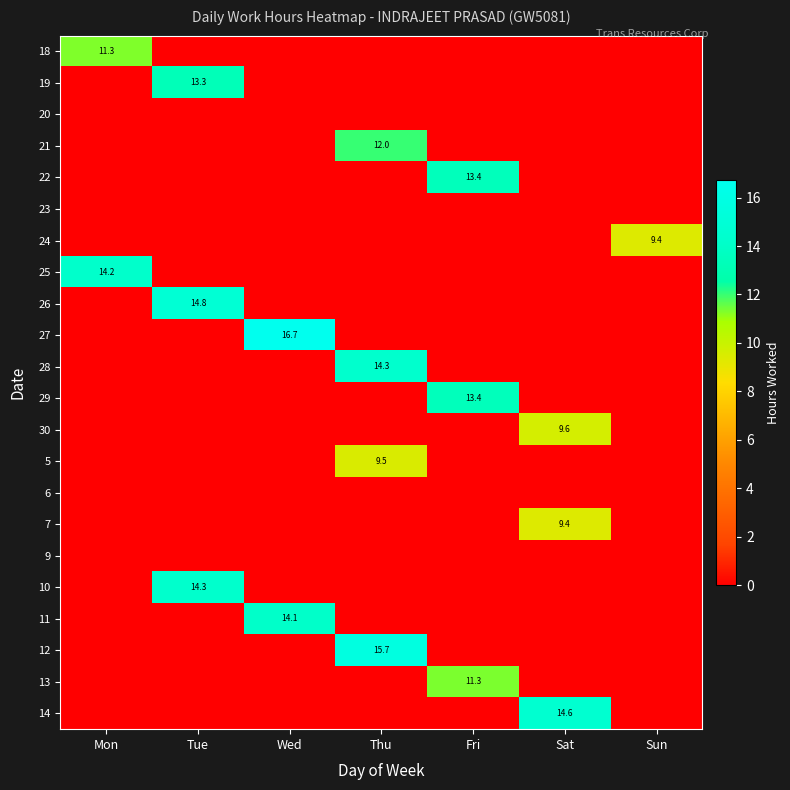

The 22 series shows 13.4 at Fri. True or false?

True